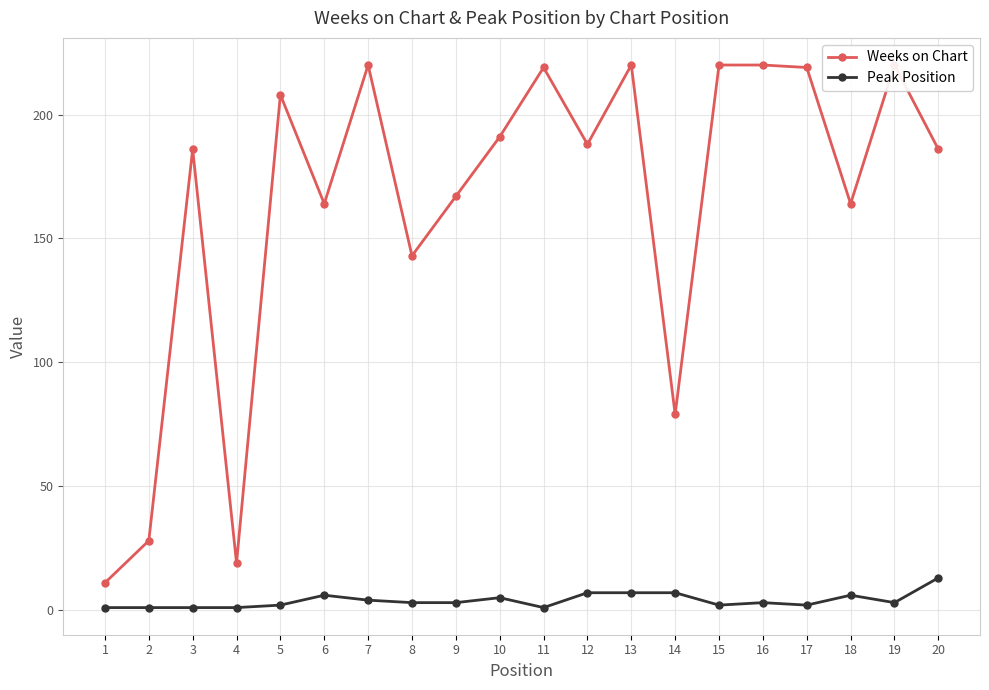

True or false: Peak Position has a value of 4 at 7.

True